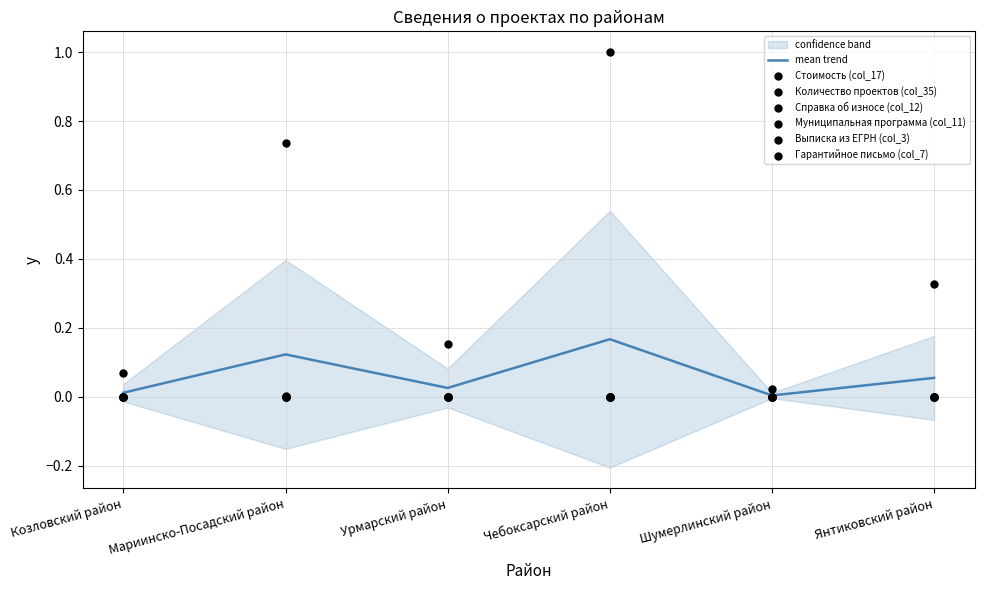

Which series contains the highest Y value?

Стоимость (col_17)